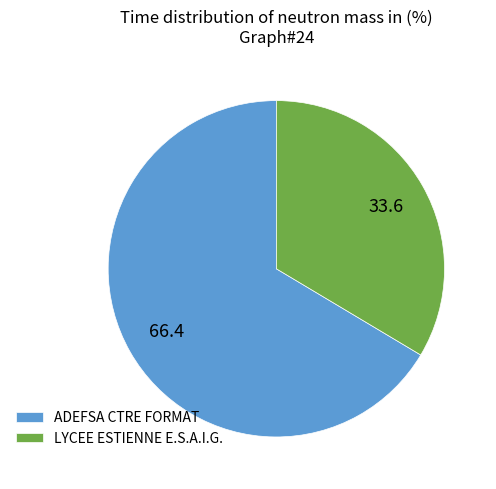

Do ADEFSA CTRE FORMAT and LYCEE ESTIENNE E.S.A.I.G. together represent more than half of the pie?

Yes